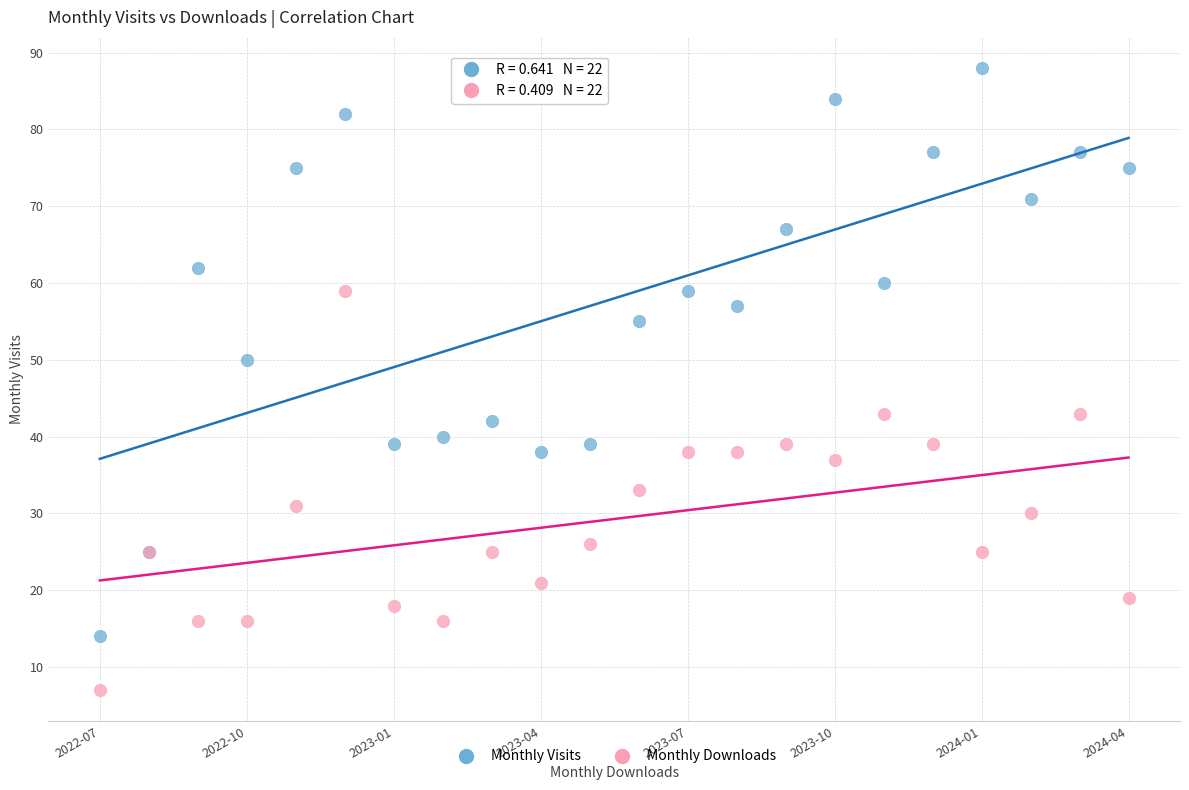

Which series reaches the maximum Y coordinate?

Monthly Visits